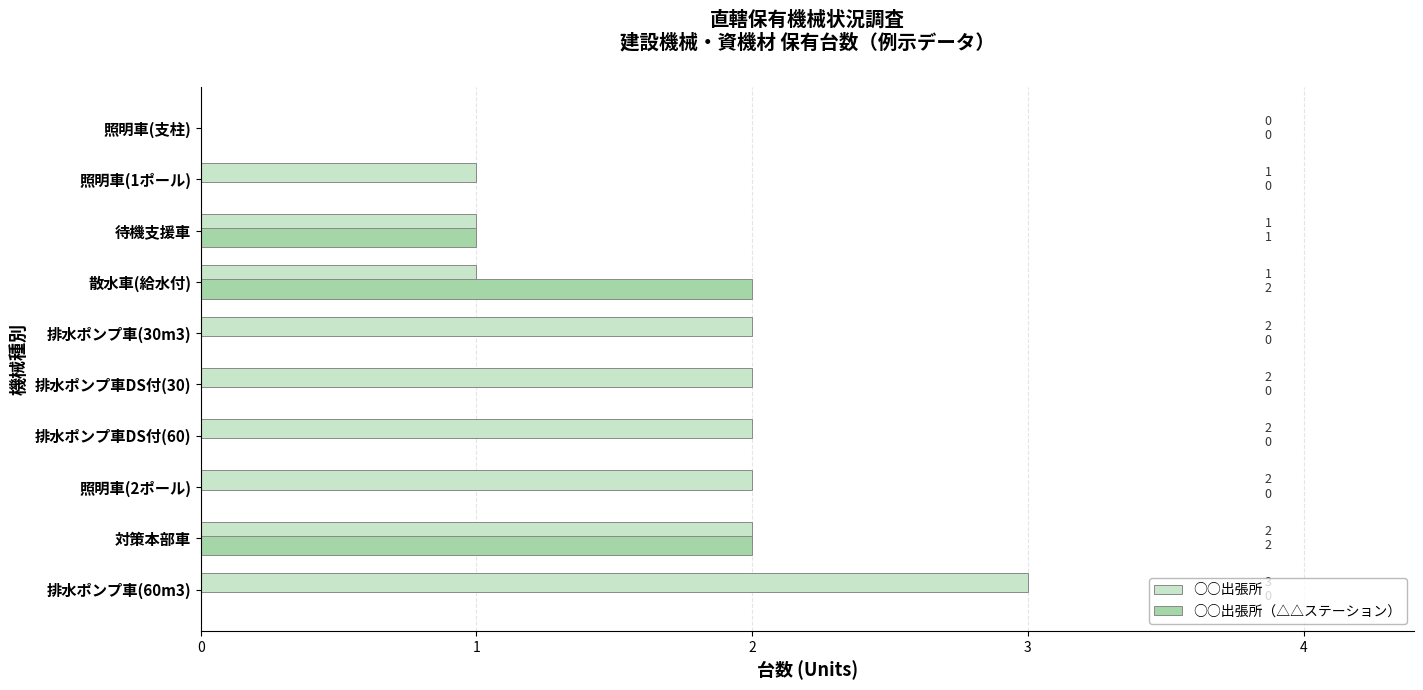

Which label corresponds to the largest value in the chart?

排水ポンプ車(60m3)